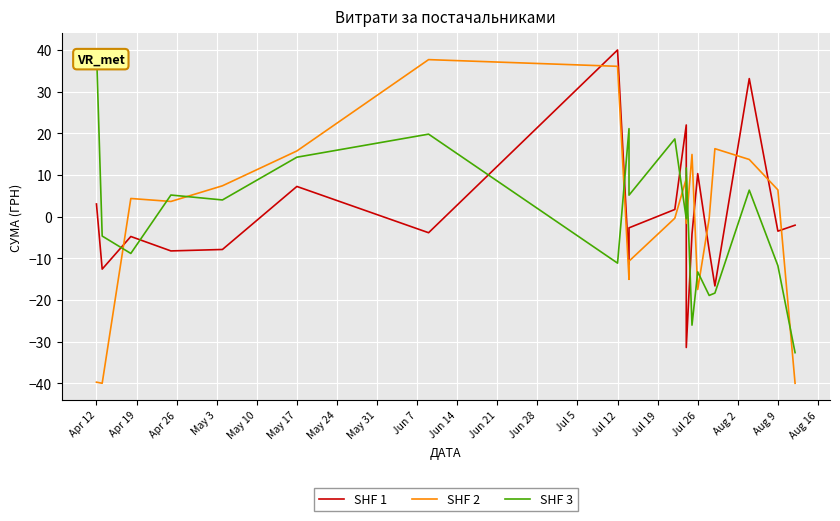

True or false: SHF 2 and SHF 3 cross at least once.

True